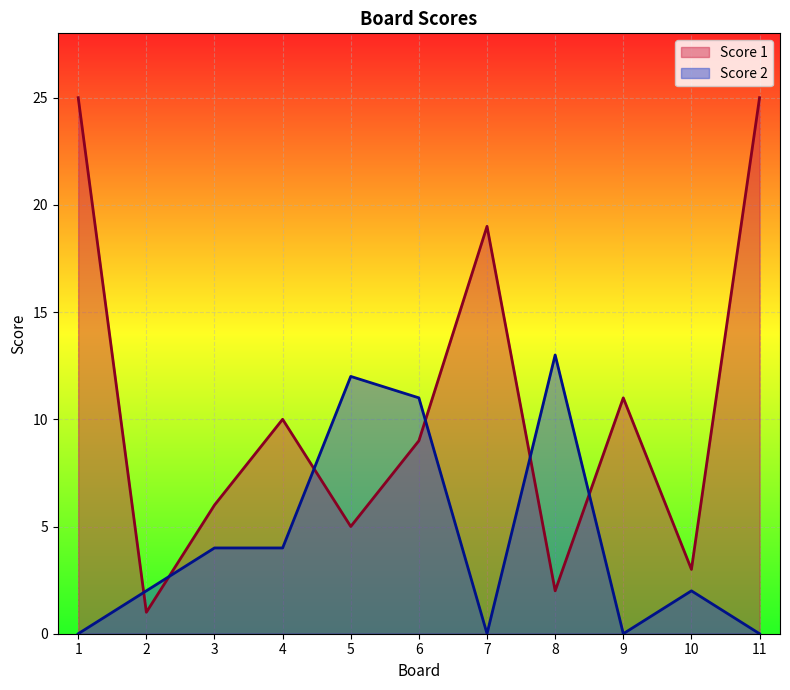

Where is Score 1 nearest to the value 13?

9